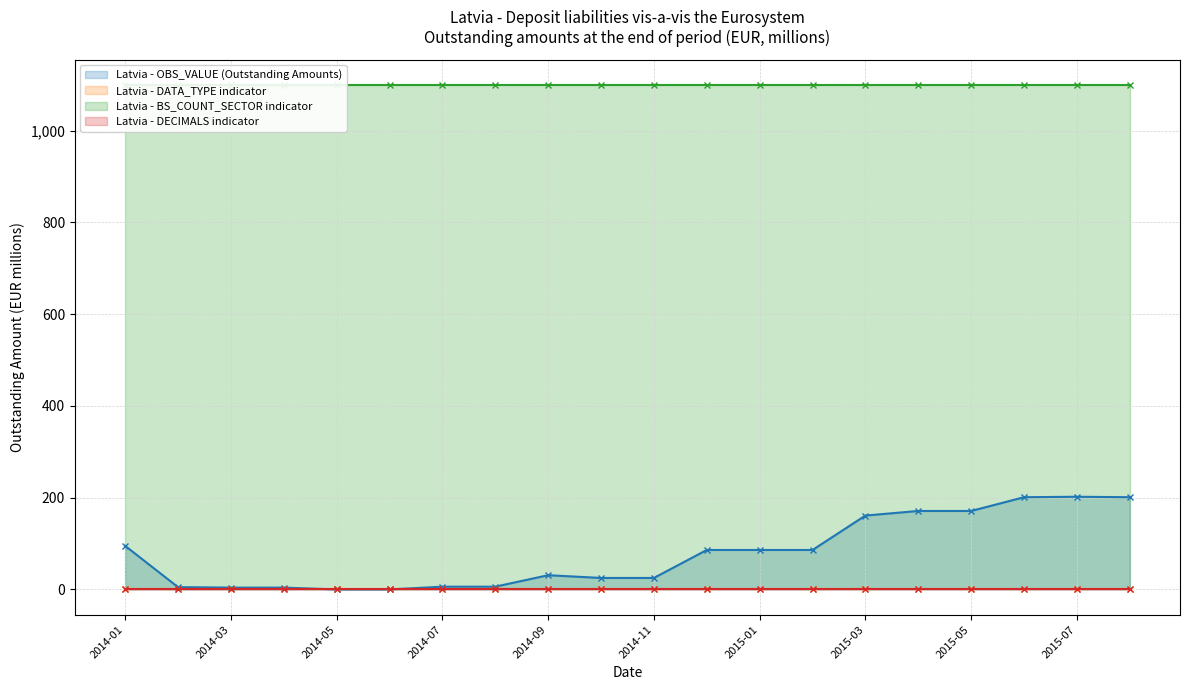

How many lines are shown in the chart?

4